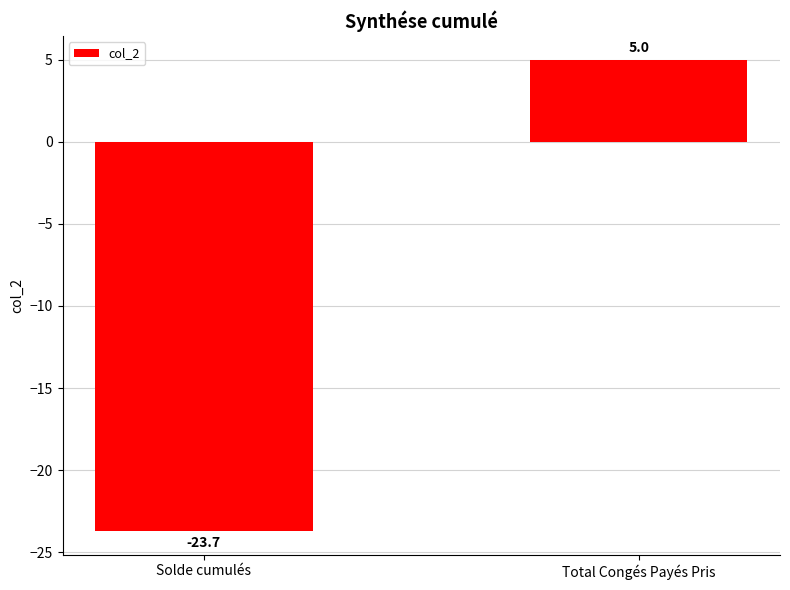

What position from the right is Total Congés Payés Pris?

1